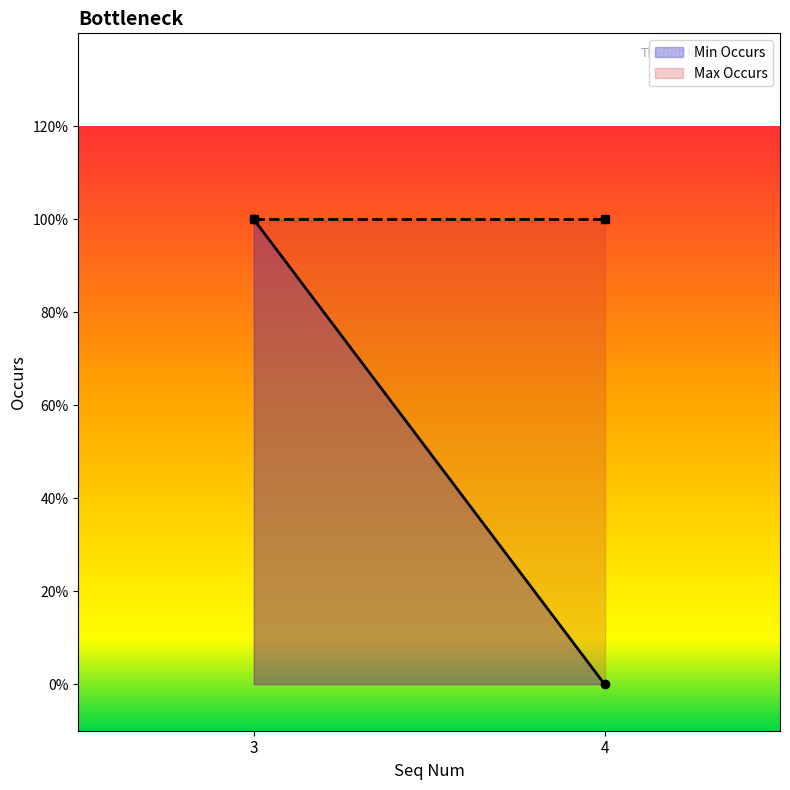

Between 3 and 4, which is larger?

3